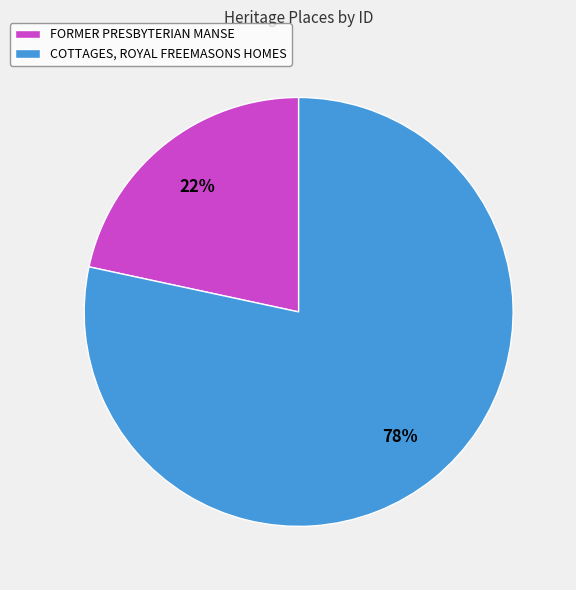

Is it true that FORMER PRESBYTERIAN MANSE is 15% of the pie?

False